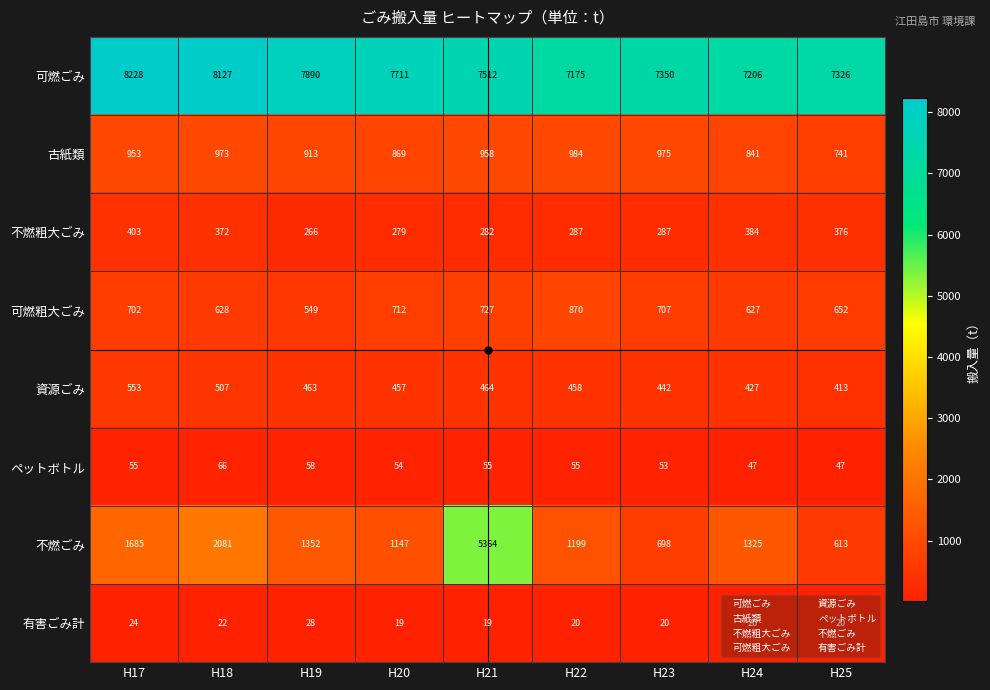

Which series has the widest spread of values?

不燃ごみ